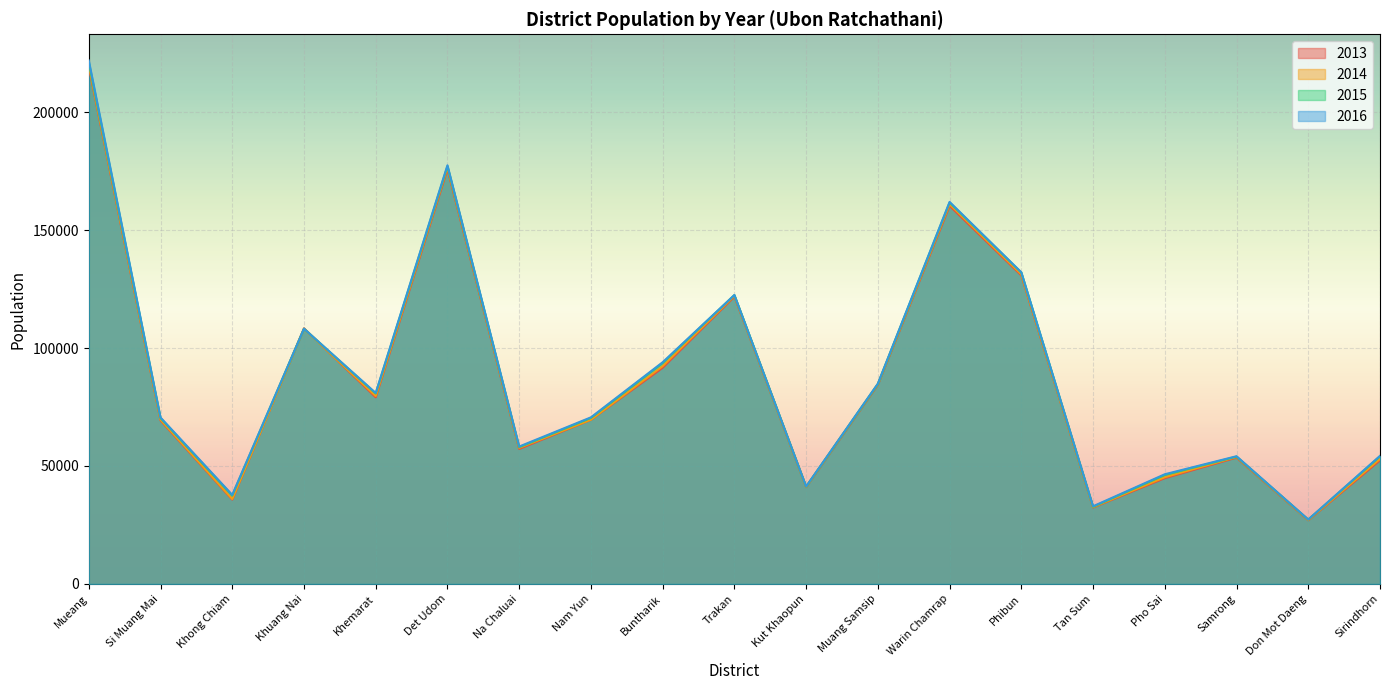

At which label does 2014 first exceed 69639?

Mueang